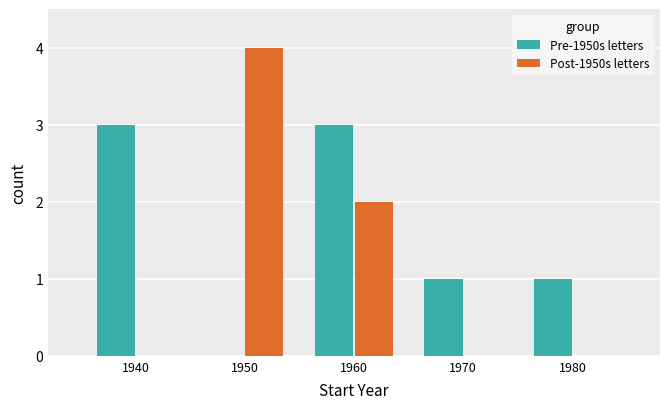

Is the value of Post-1950s letters at 1980 greater than the value of Pre-1950s letters at 1980?

No